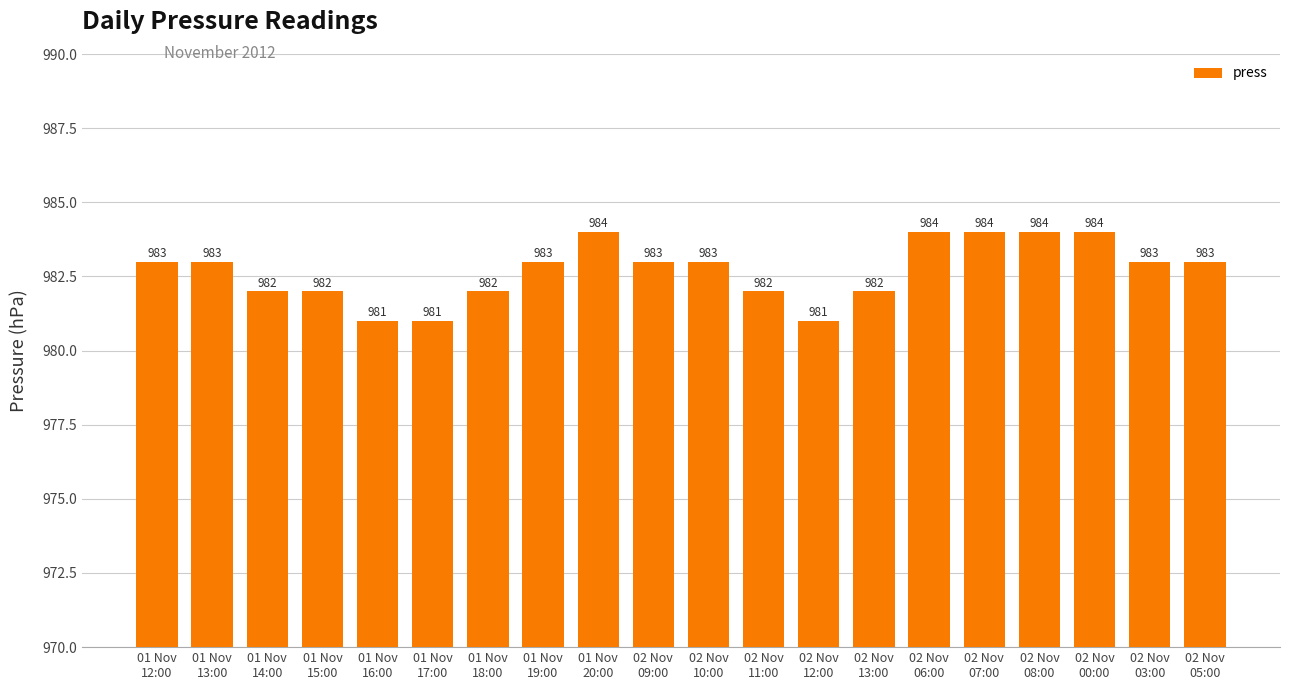

What value does the data have at 02 Nov
12:00?

981